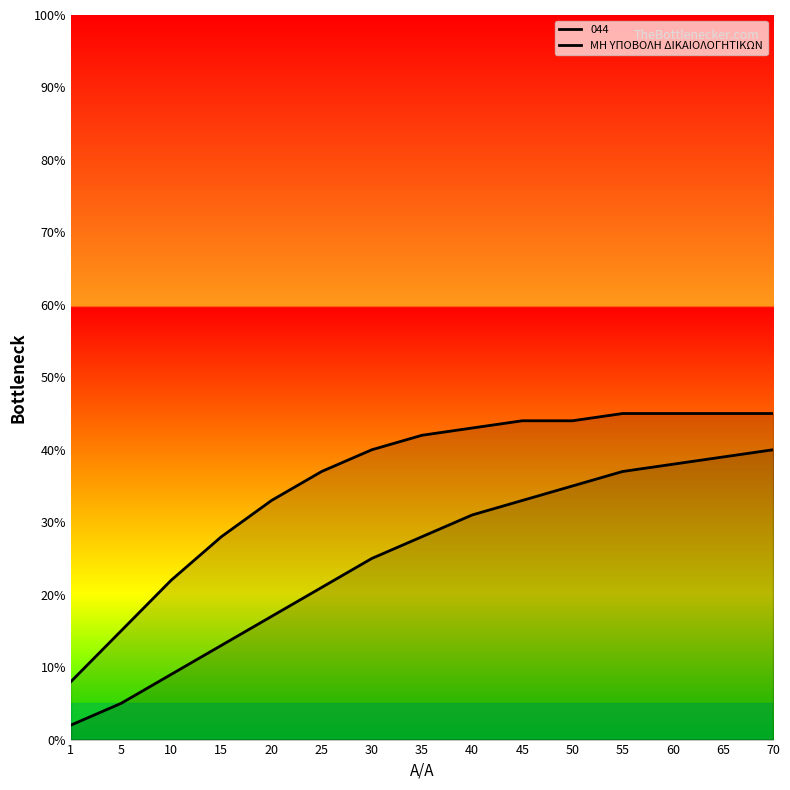

What is the change in value from 35 to 70?

+12